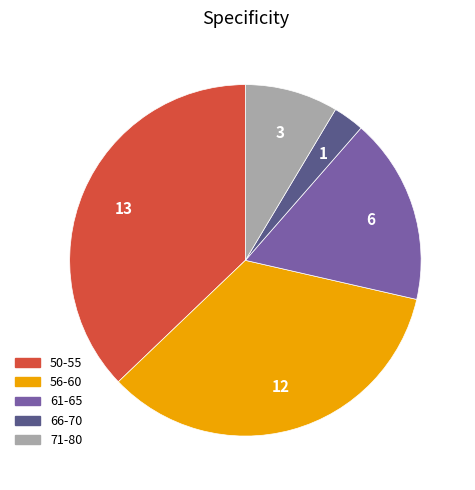

Rank the categories by value from lowest to highest.

66-70, 71-80, 61-65, 56-60, 50-55